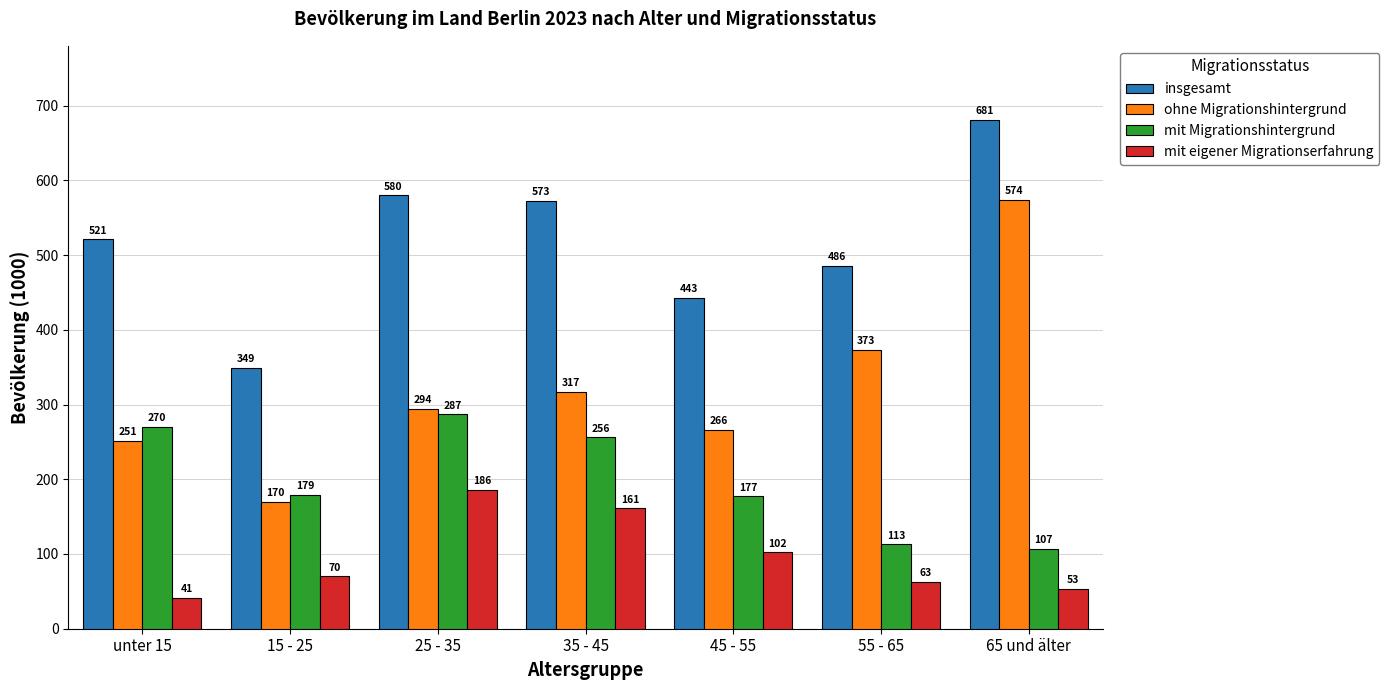

What is the difference between the highest and lowest values at 15 - 25?

279